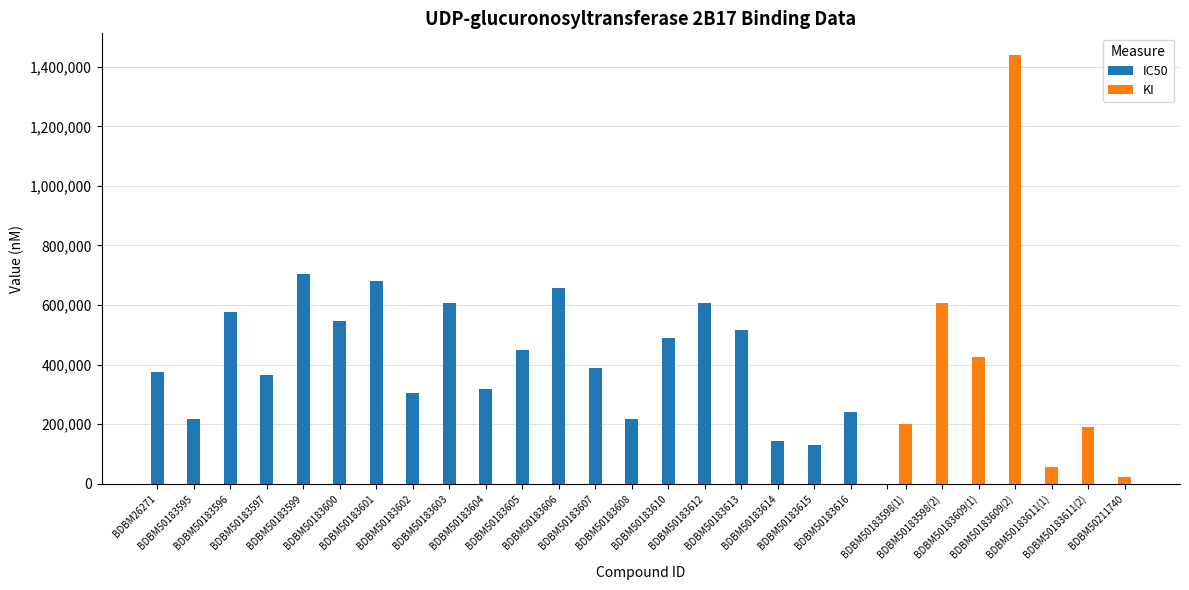

Is it true that the value at BDBM50183602 is 305000?

True